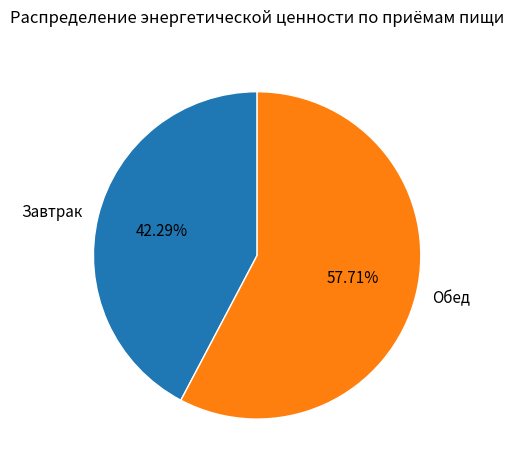

Approximately how many times larger is the value at Обед compared to Завтрак?

1.4